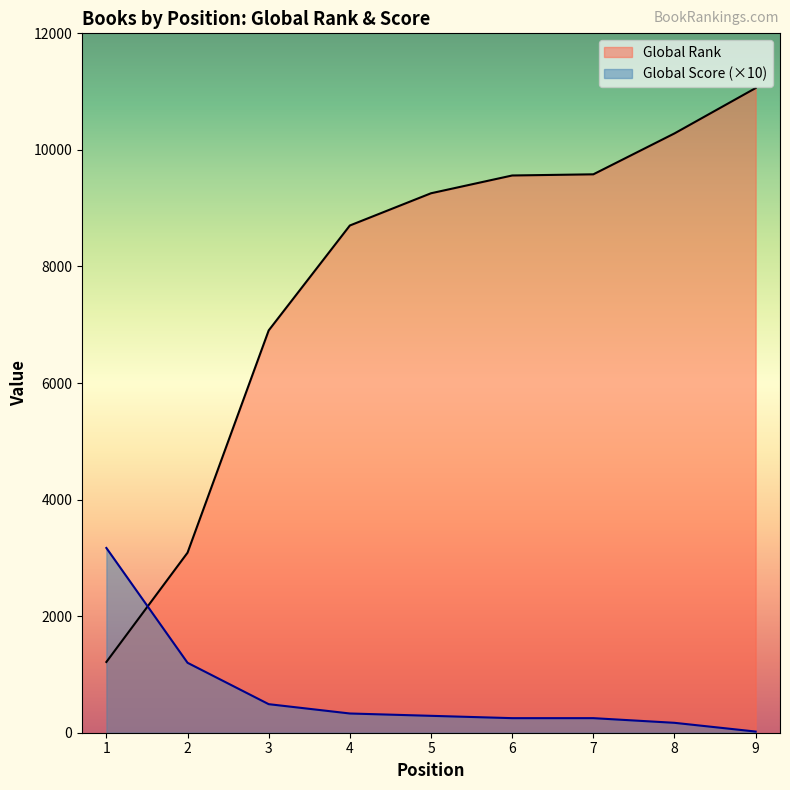

How many intersections are there between Global Rank and Global Score?

1